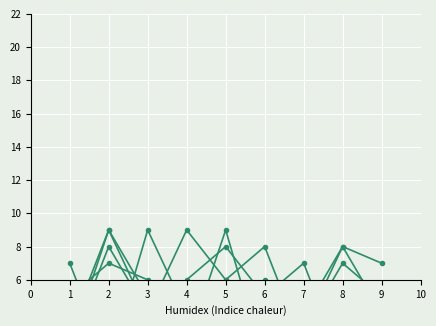

After their last crossing, which series has the higher values: col_3 or col_4?

col_3